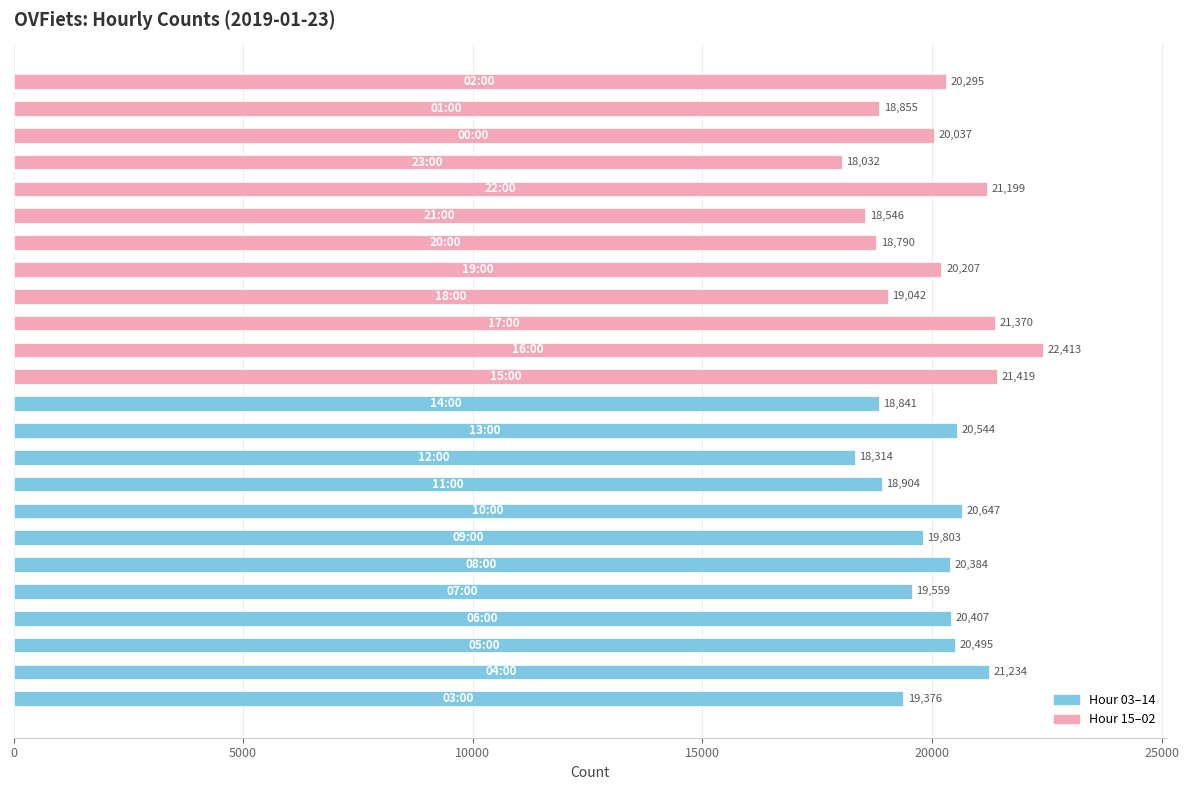

How many data points are less than 20207?

12